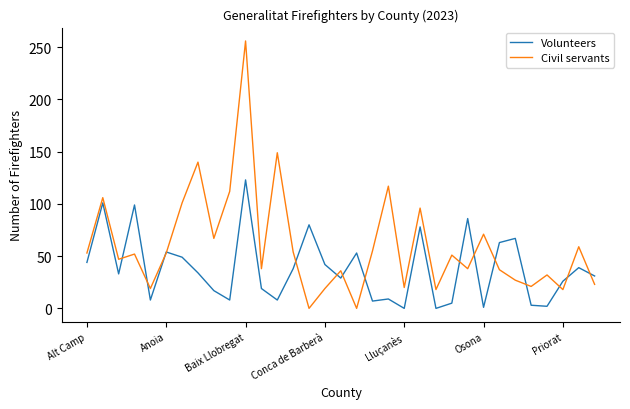

List the series in order of their overall mean, lowest first.

Volunteers, Civil servants